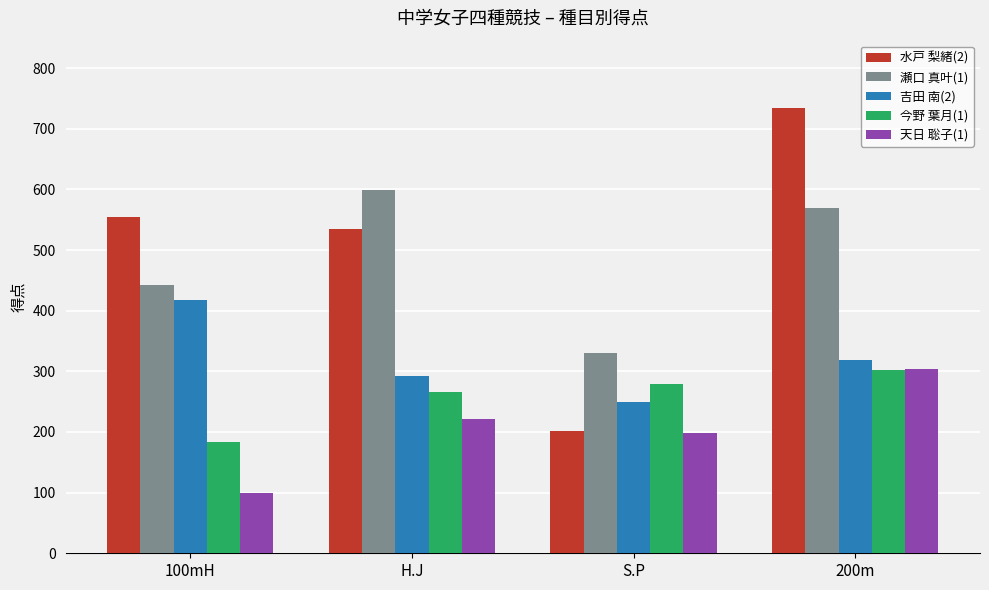

At which label is 水戸 梨緒(2) closest to 468?

H.J